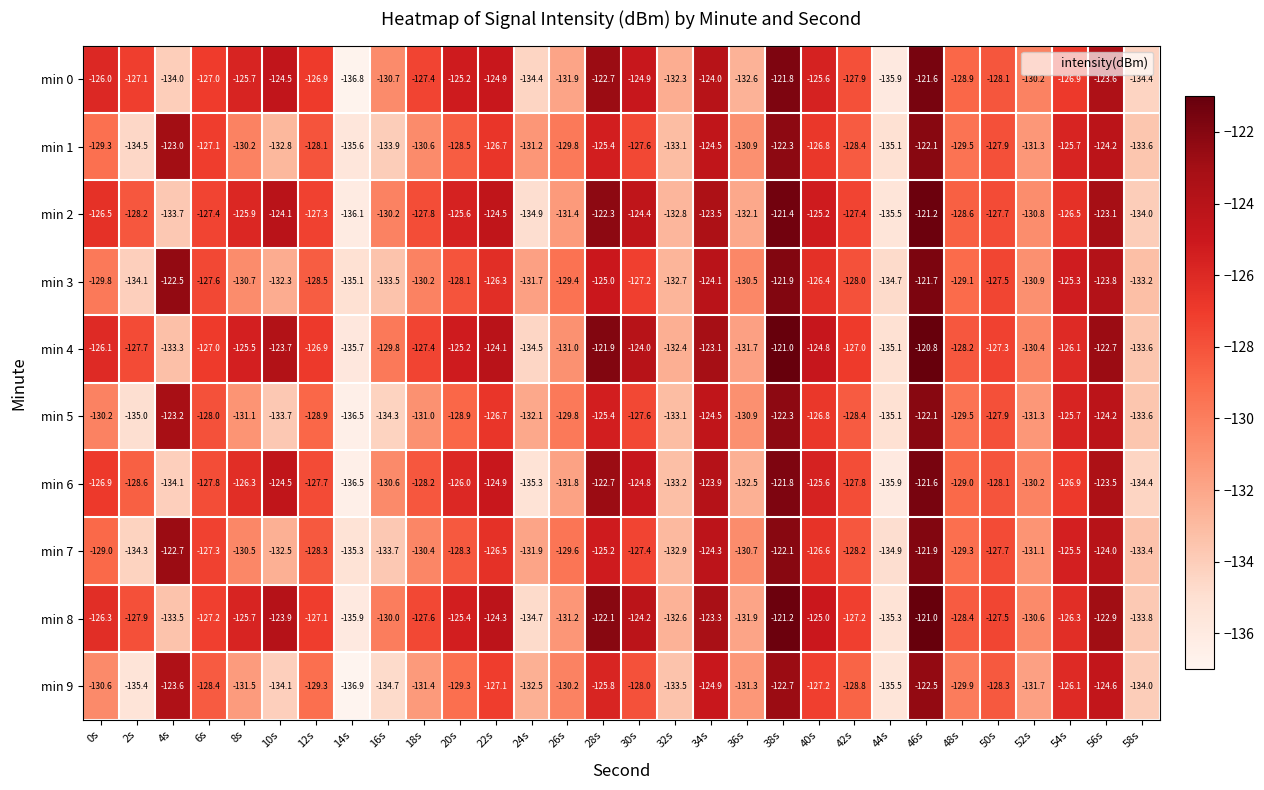

What is the difference between the second highest and second lowest values in the min 0 series?

14.1